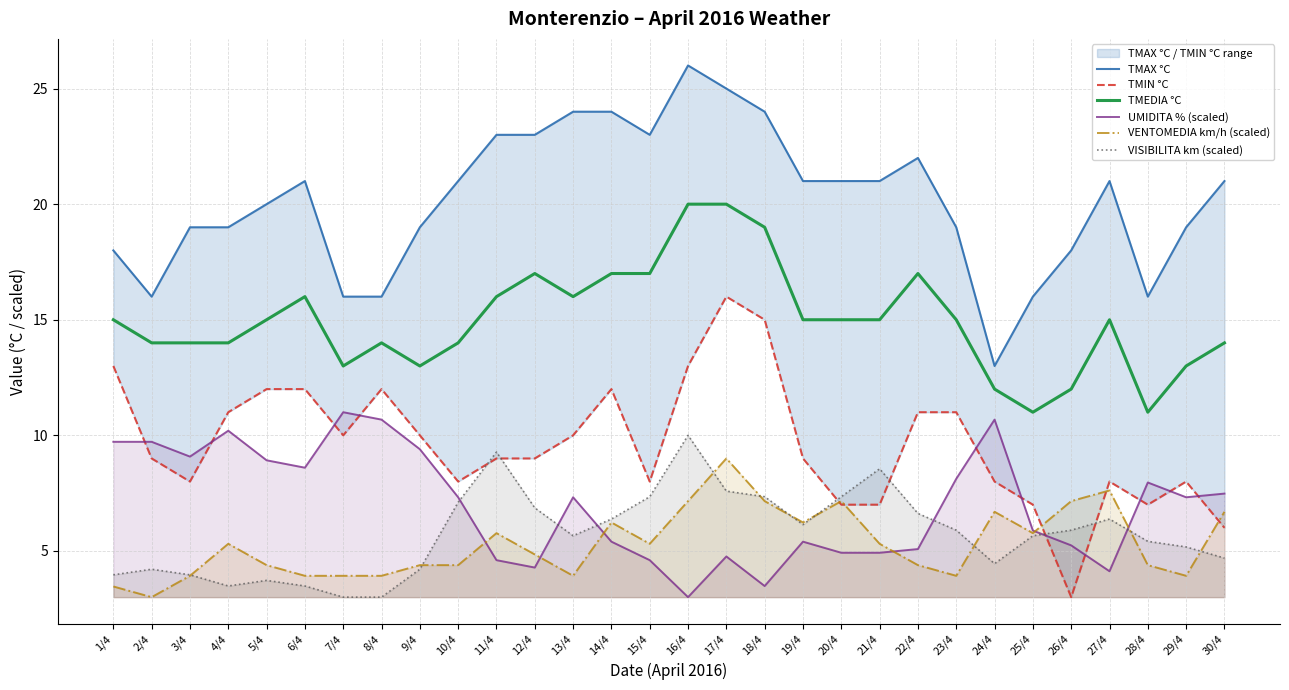

What is the difference between the TMIN °C values at 25/4 and 22/4?

4.0